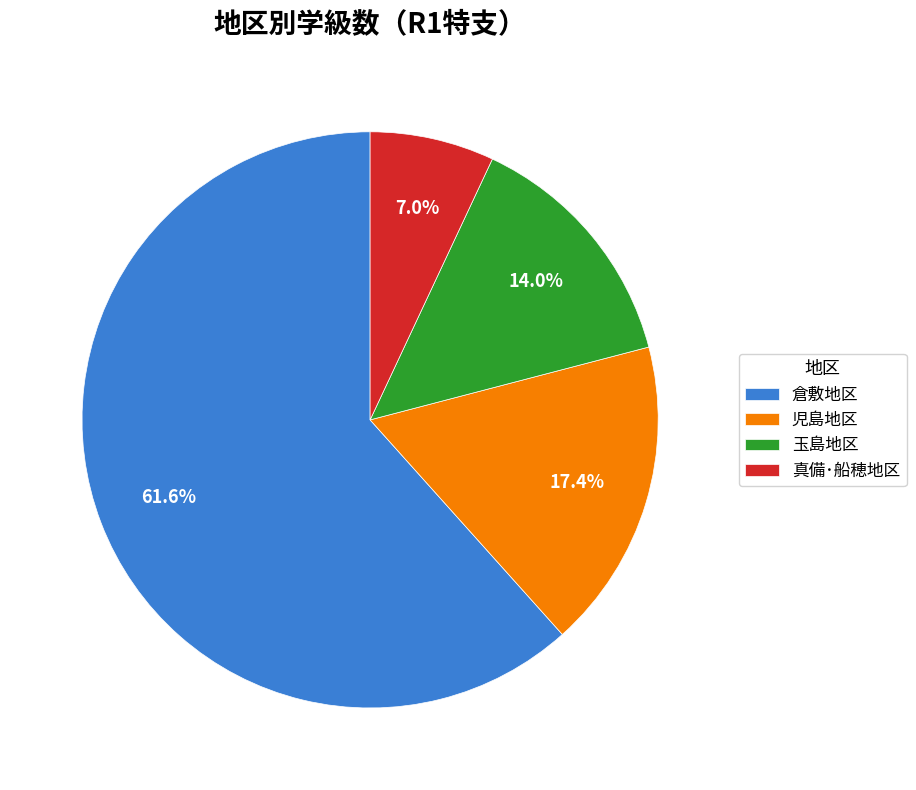

Which category accounts for the majority?

倉敷地区